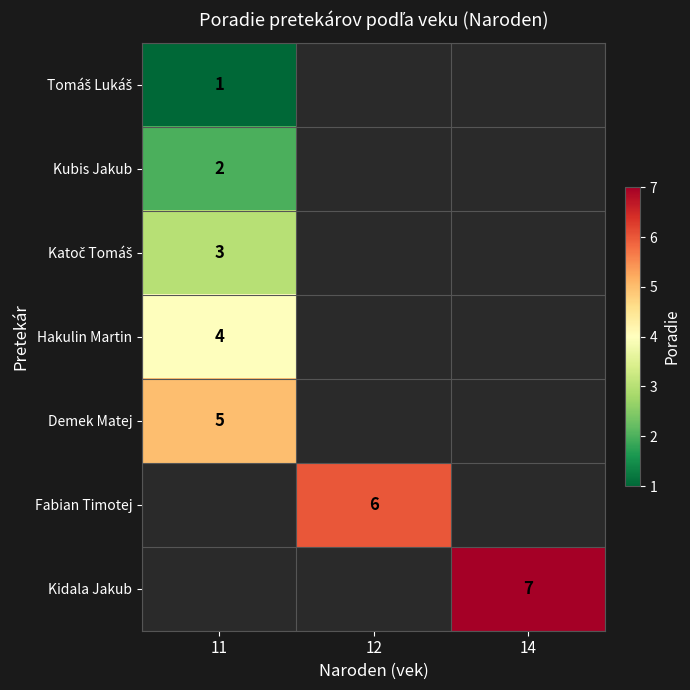

Count the number of data series in this chart.

7